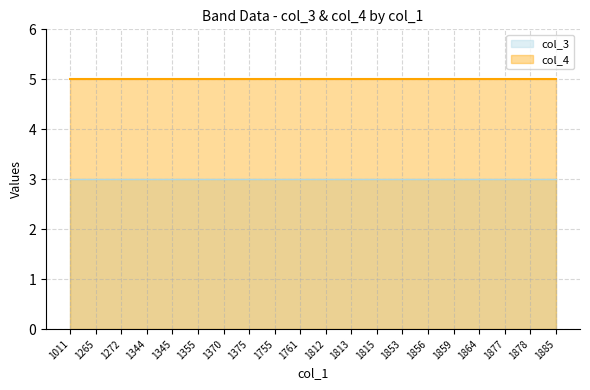

True or false: col_3 and col_4 cross at least once.

False